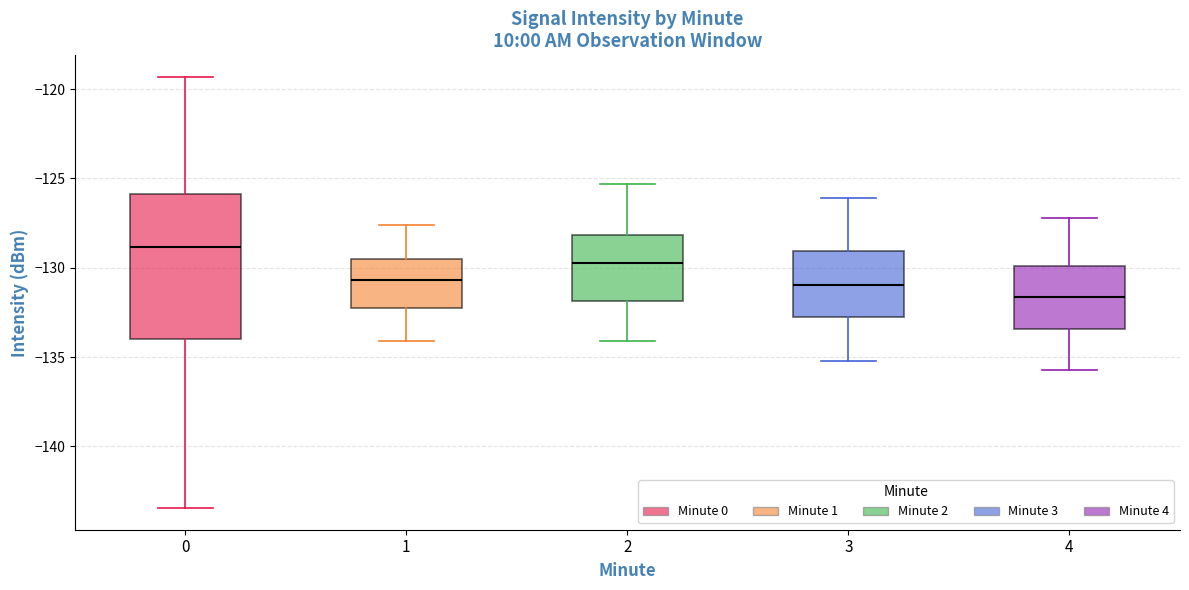

Which box's median line is the lowest?

4